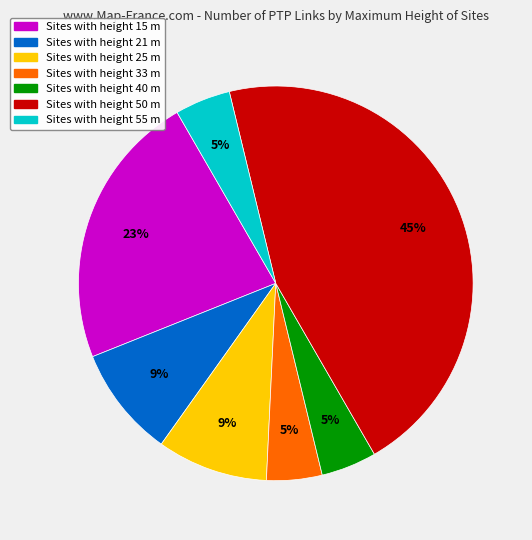

Does any single category account for the majority?

No